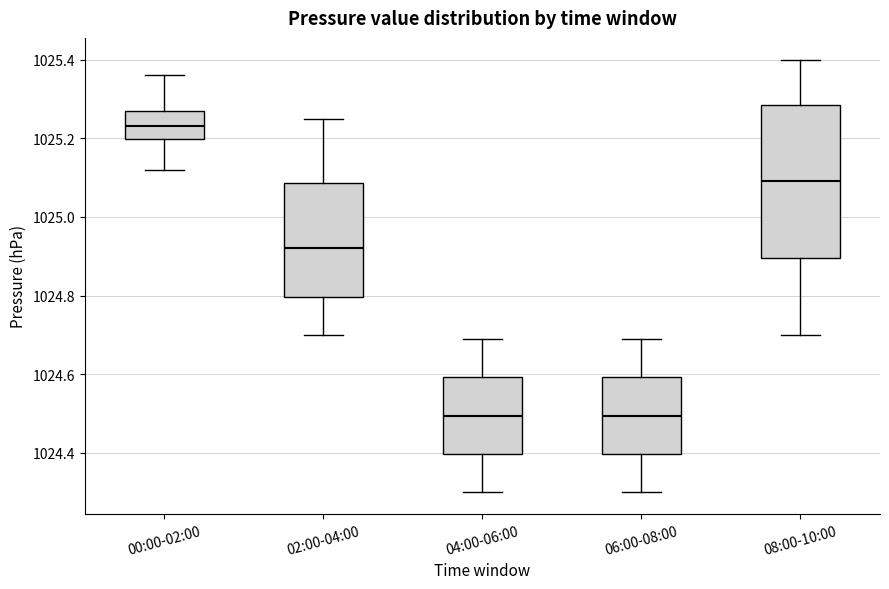

Comparing the boxes themselves (not the whiskers), which one is the tallest?

08:00-10:00